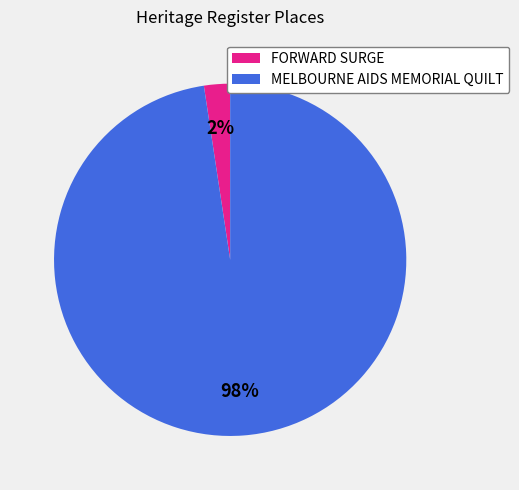

Count the number of slices in the pie.

2